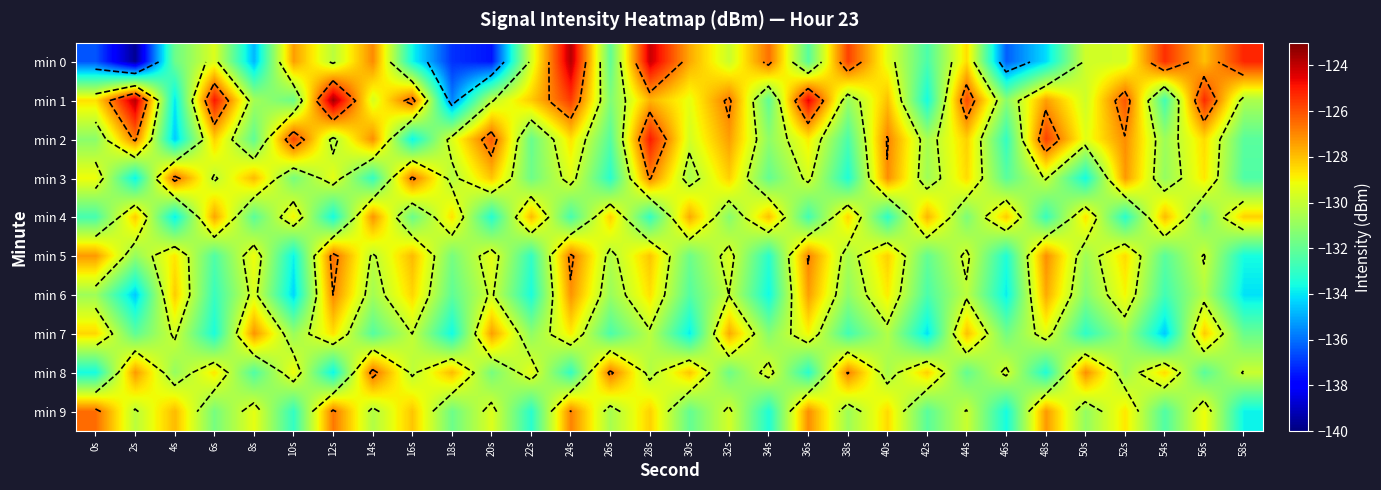

What is the difference between the maximum and second lowest values in the min 2 series?

8.8